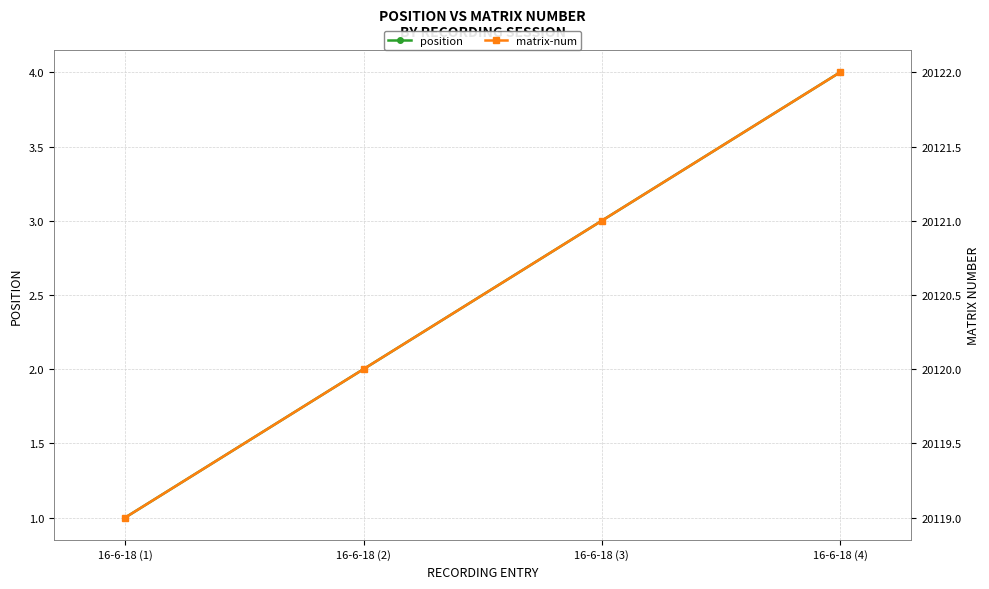

Which category has the lowest value across all series?

16-6-18 (1)